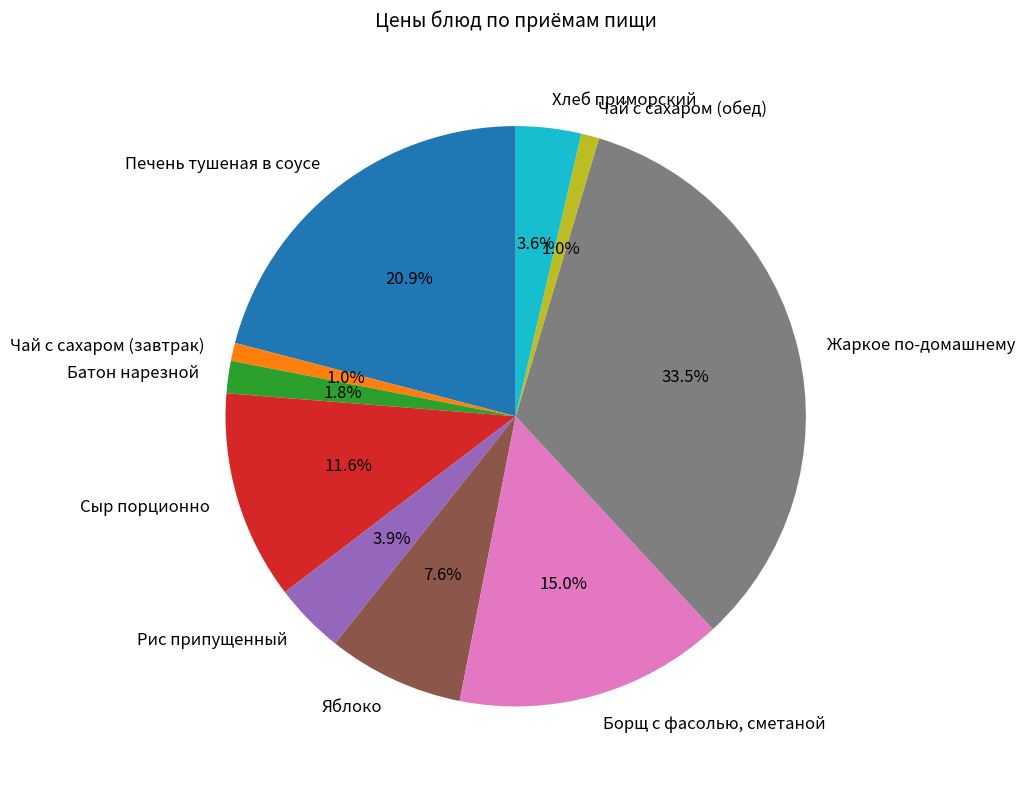

The Сыр порционно slice represents 20% of the pie. True or false?

False